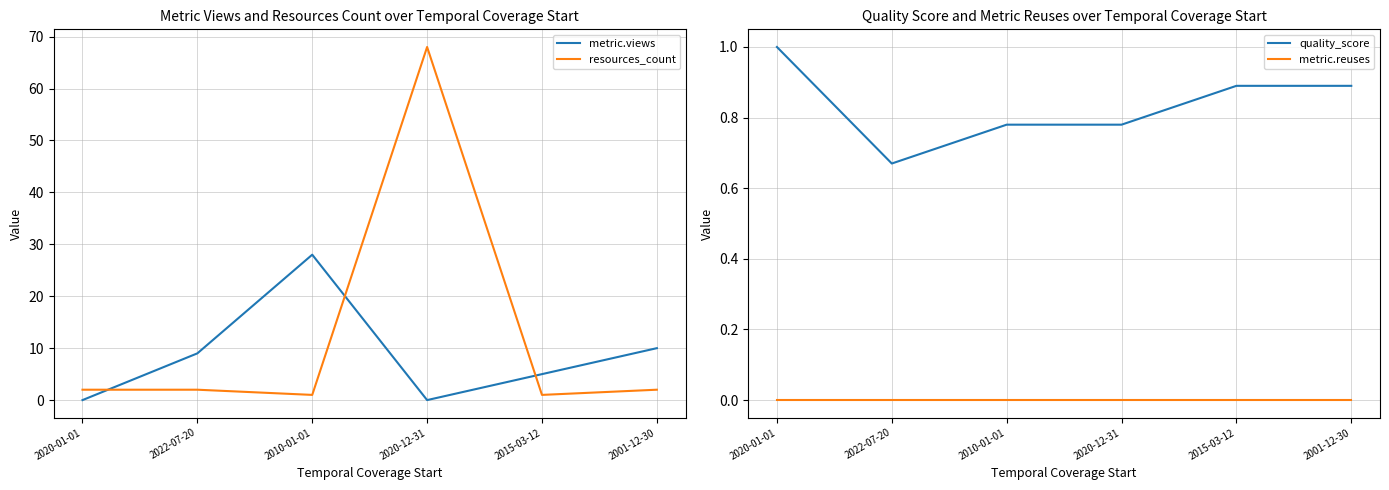

True or false: metric.reuses and resources_count cross at least once.

False